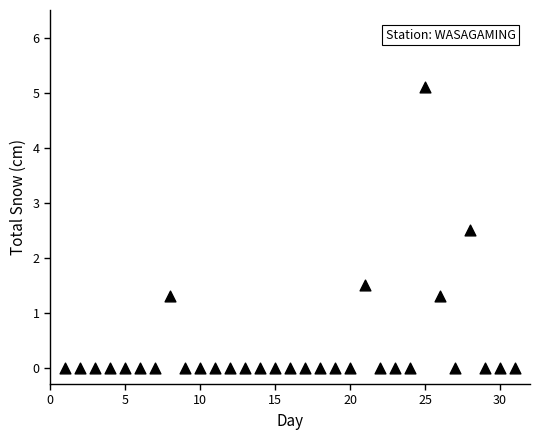

What is the range of X values (max minus min)?

30.0